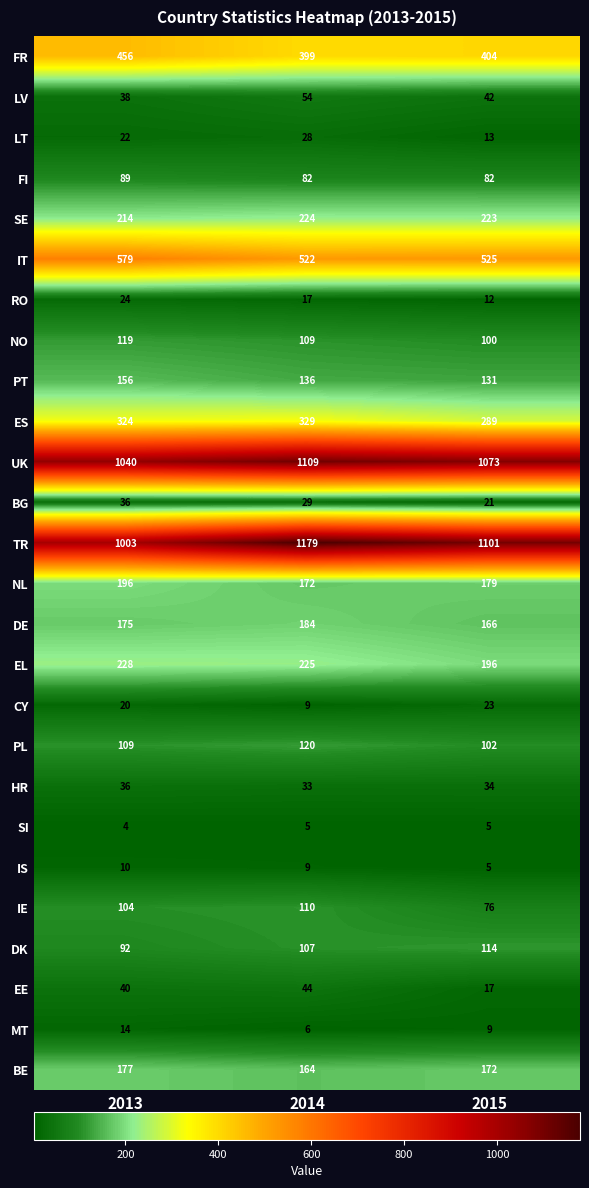

Which series has the largest total across all categories?

TR